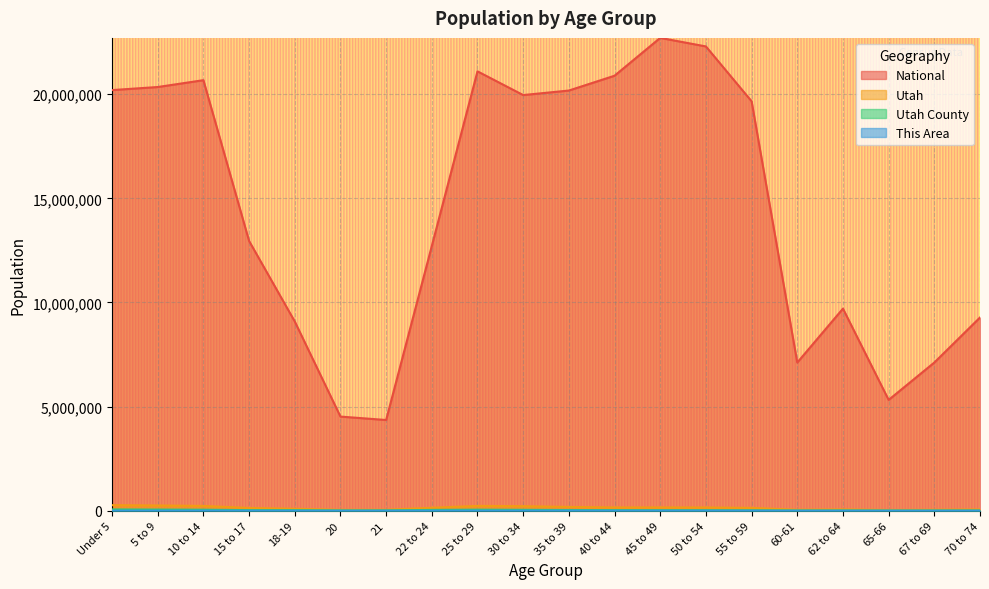

How many values in the Utah series are below 139142?

10